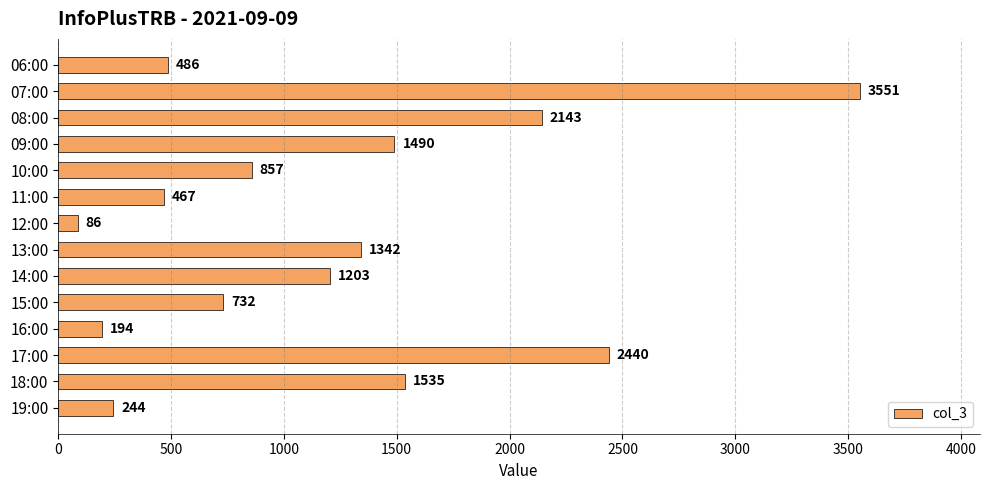

Approximately how many times larger is the value at 14:00 compared to 08:00?

0.6